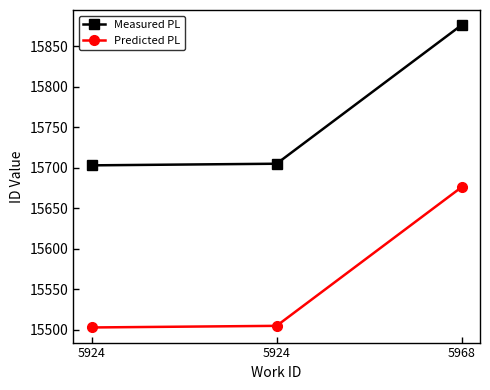

What are all the series names shown in the legend?

Measured PL, Predicted PL